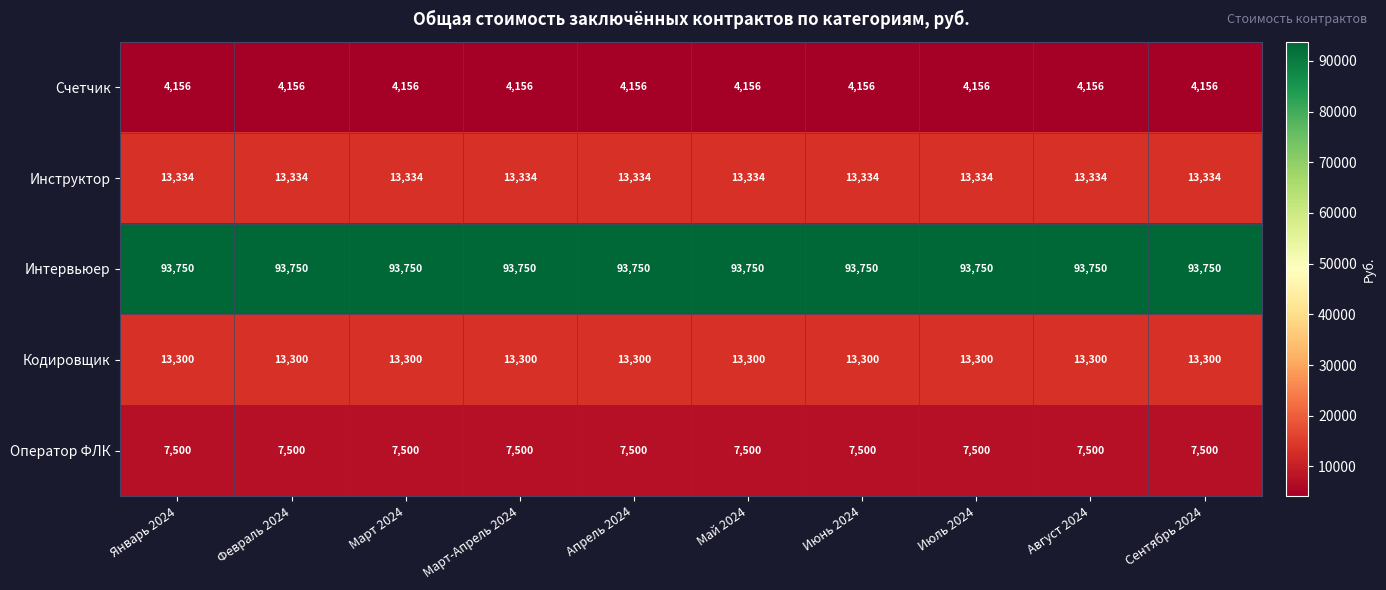

What is the maximum value shown in the chart?

93750